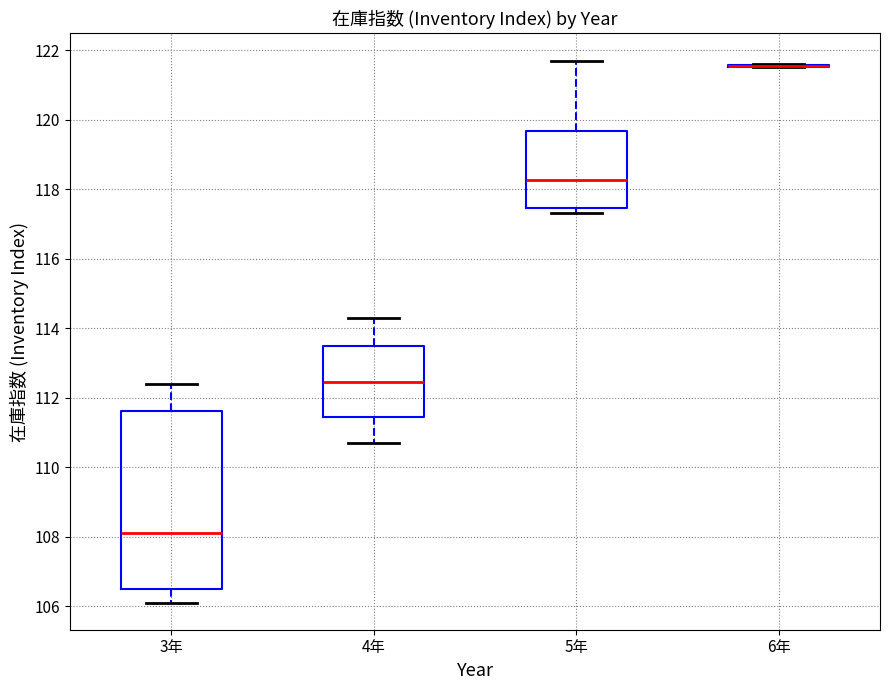

Reading left to right, read every box against the y-axis: the position of its median line, the range the box covers, and the ends of its whiskers. The values are not printed on the chart, so give them approximately, as read against the axis.

3年: median 108.2, box 106.6 to 111.6, whiskers 106.2 to 112.4
4年: median 112.4, box 111.4 to 113.4, whiskers 110.8 to 114.4
5年: median 118.2, box 117.4 to 119.6, whiskers 117.4 (just below the box's lower edge) to 121.8
6年: box collapsed to a line at 121.6, whiskers 121.6 to 121.6